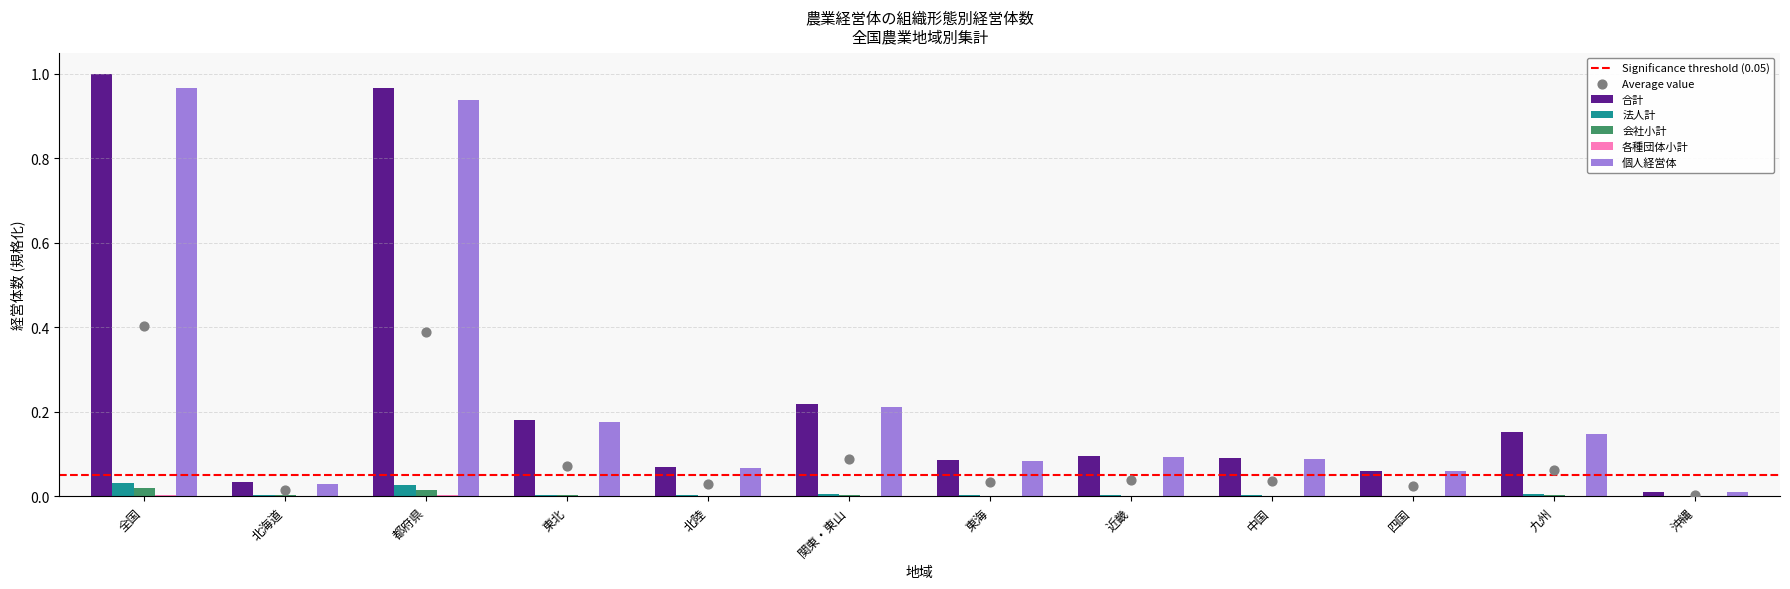

Which series has the largest total across all categories?

合計